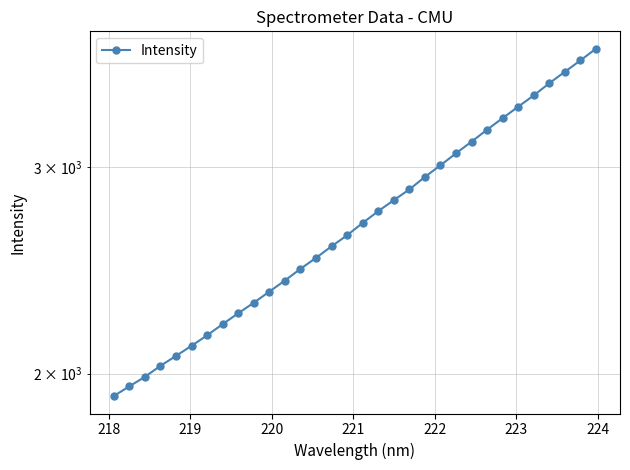

True or false: the data has more than 2 interior local peaks.

False